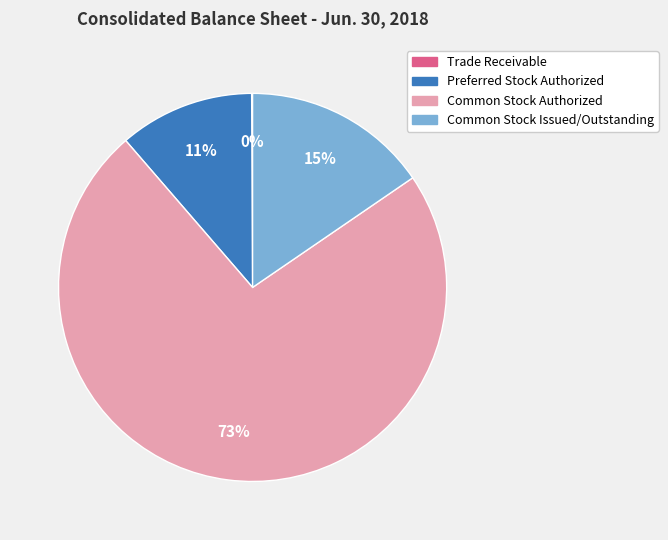

What percentage is the Common Stock Issued/Outstanding slice, to the nearest percent?

15%